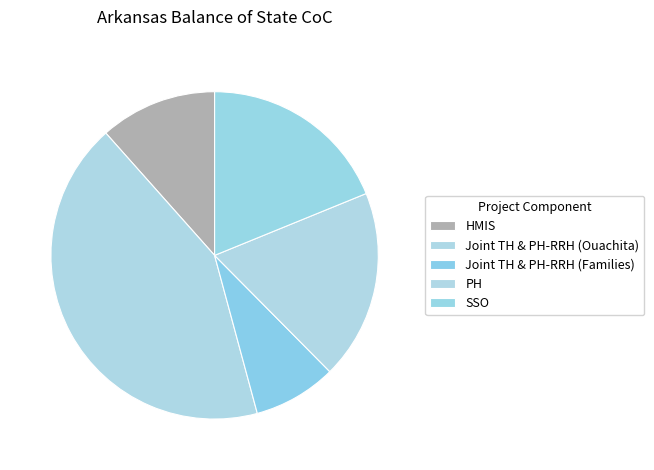

Is there any slice that represents more than half of the pie?

No